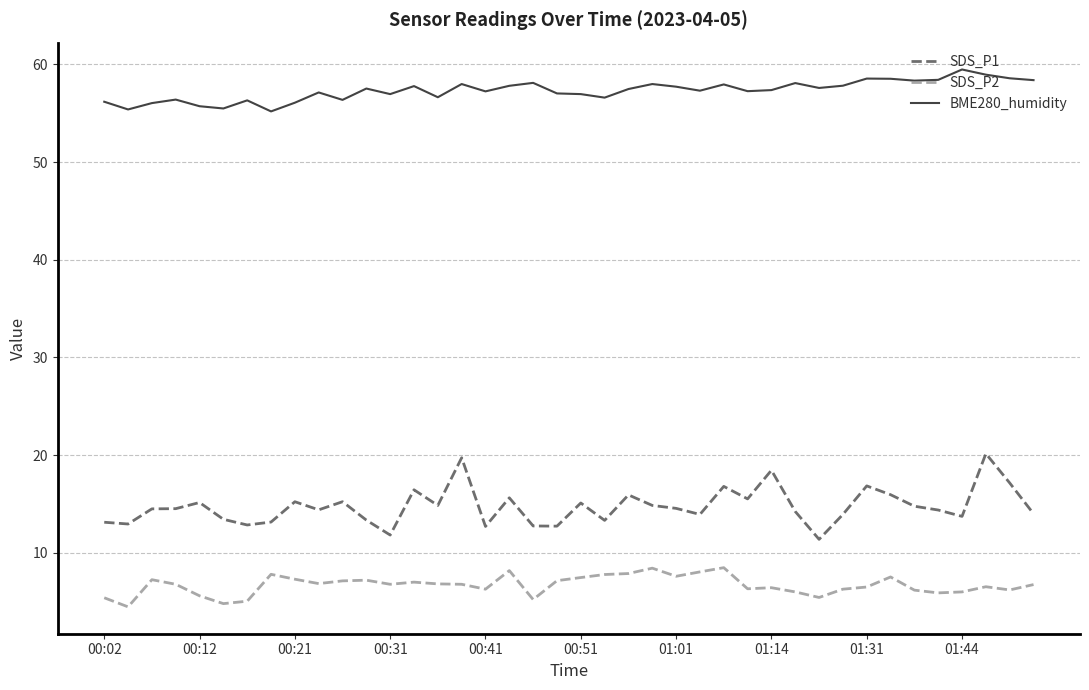

Which series has the largest total across all categories?

BME280_humidity